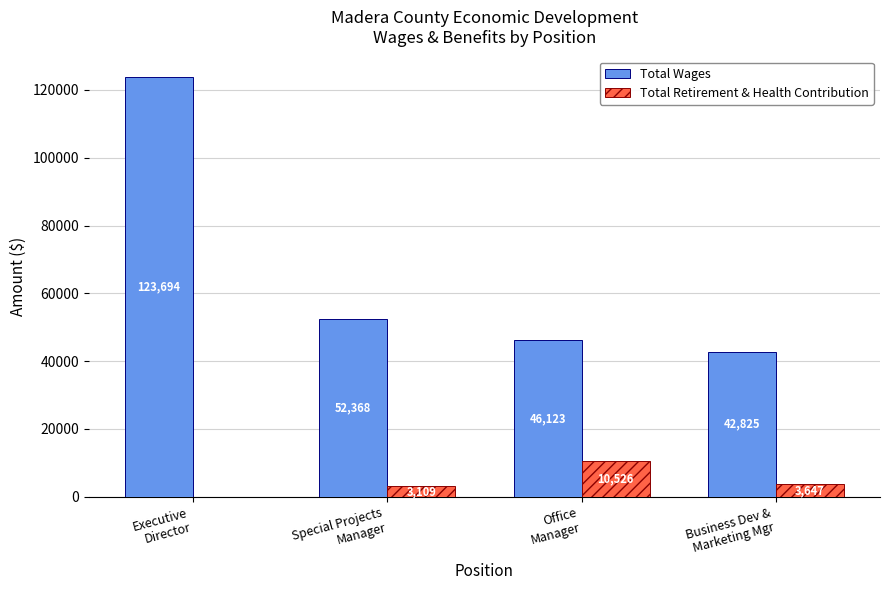

What is the sum of all Total Wages values?

265010